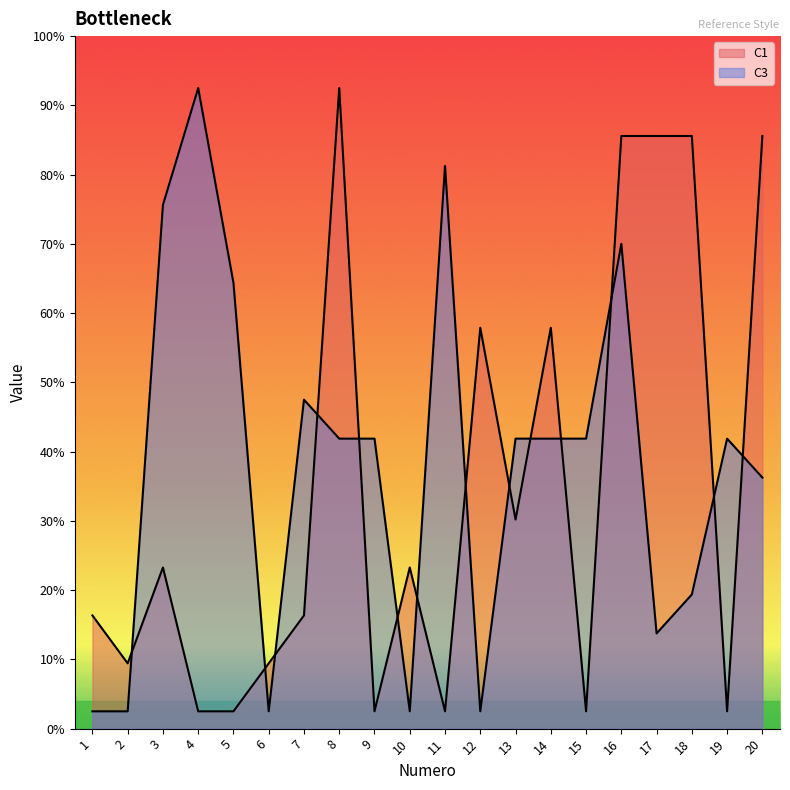

At which category does C3 reach its first local peak?

4